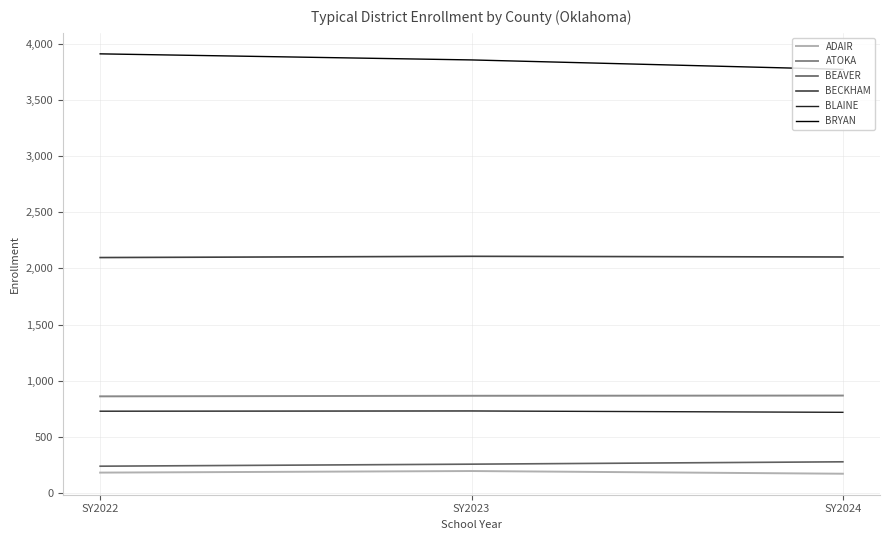

What are all the series names shown in the legend?

ADAIR, ATOKA, BEAVER, BECKHAM, BLAINE, BRYAN